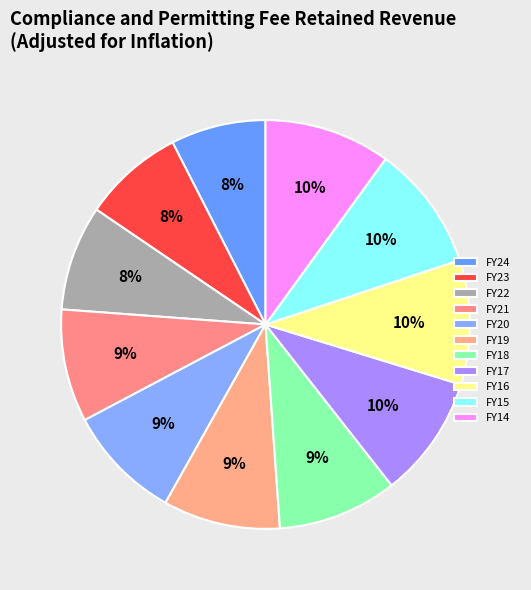

To the nearest percent, what portion does FY20 represent?

9%